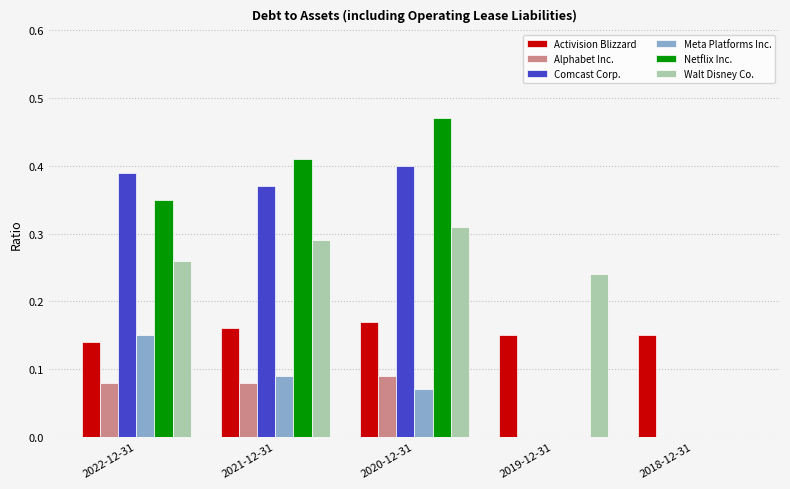

Are the bars horizontal?

No